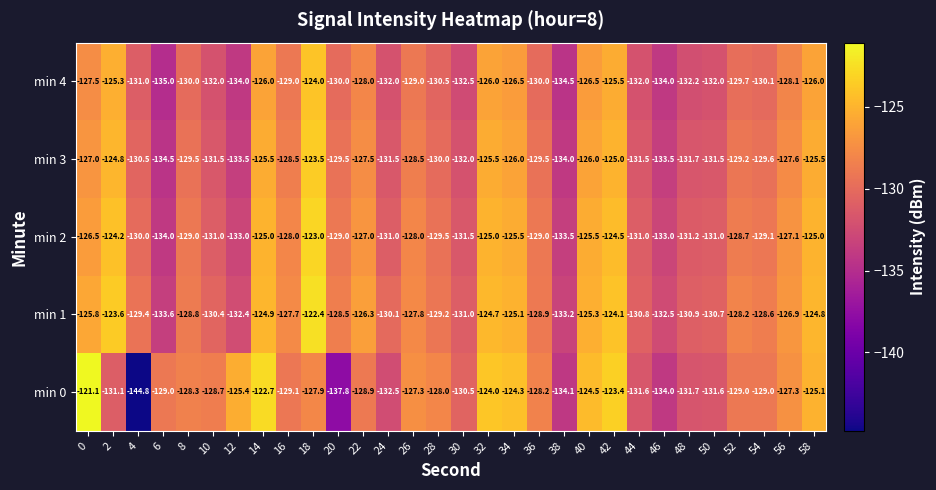

What is the difference between the second highest and minimum values in the min 4 series?

9.7